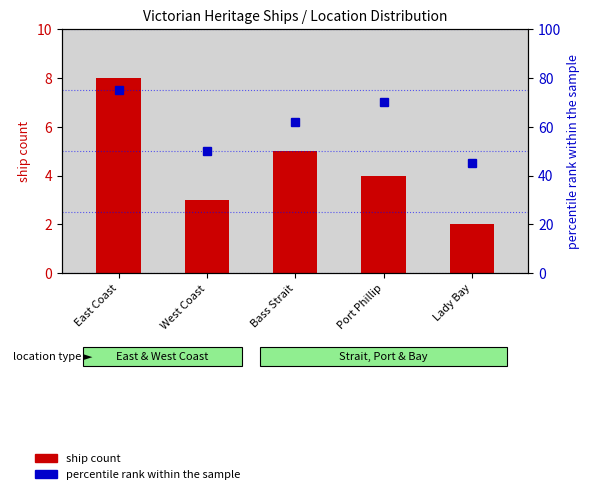

List the series in order of their peak value, lowest first.

ship count, percentile rank within the sample